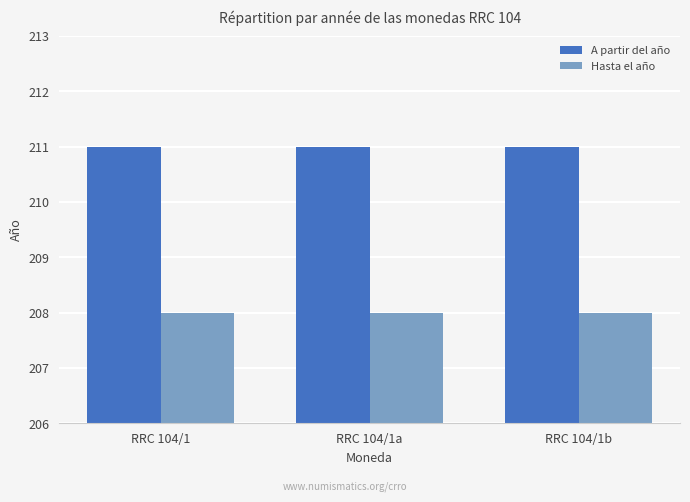

Is the value of A partir del año at RRC 104/1b greater than the value of Hasta el año at RRC 104/1b?

Yes